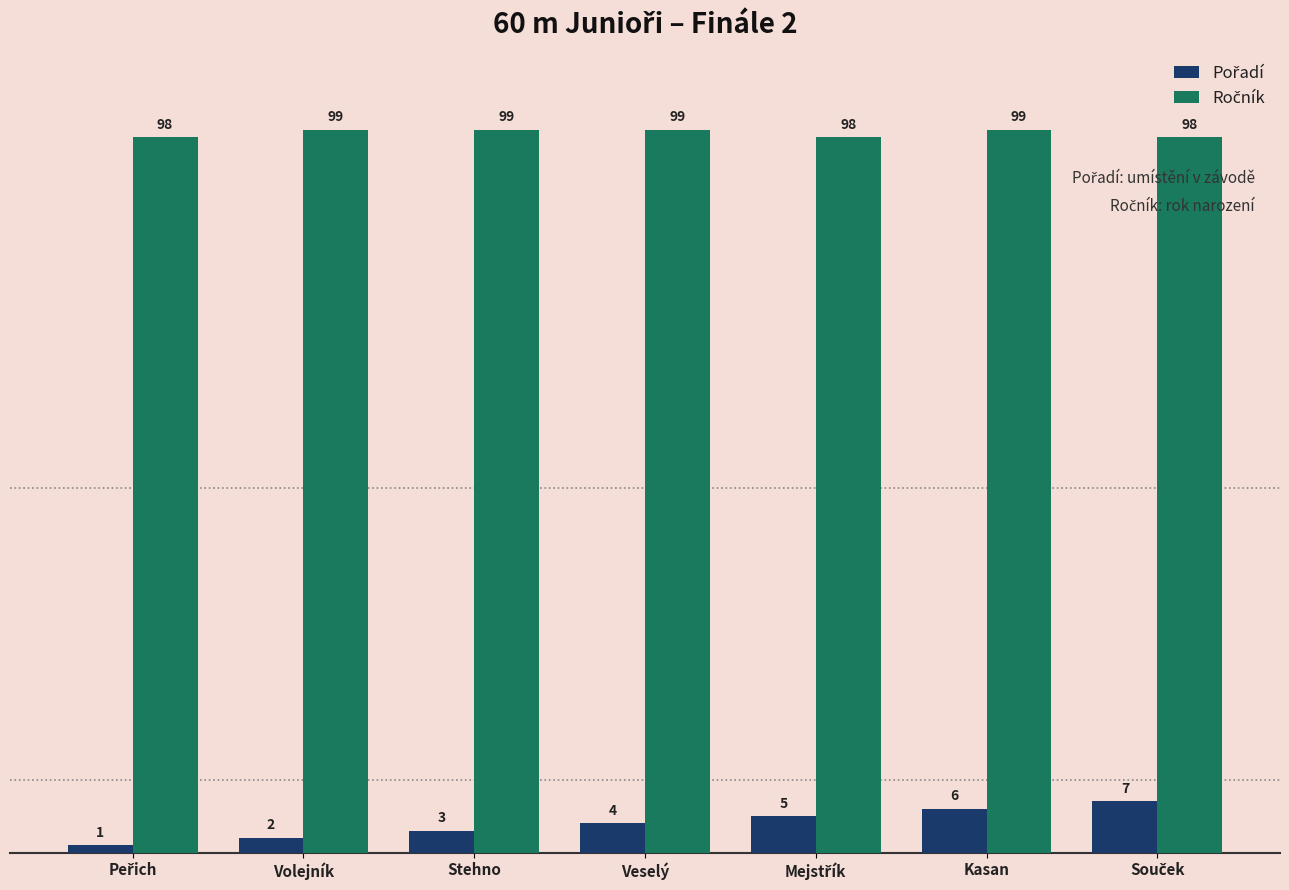

At how many categories does at least one series exceed 54?

7